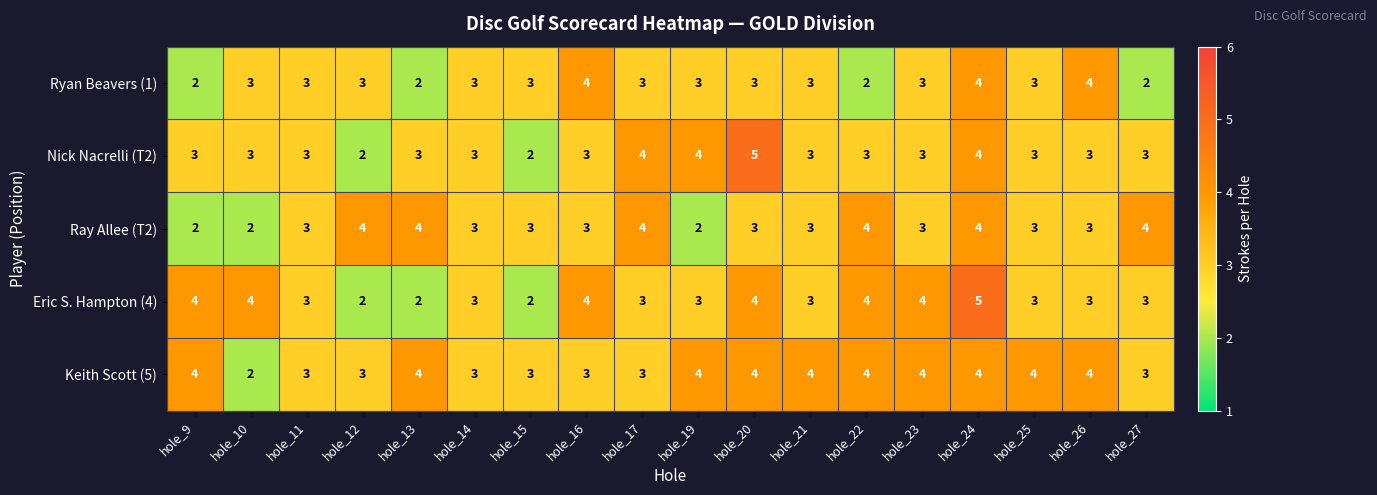

What is the sum of the Keith Scott (5) values at hole_9 and hole_26?

8